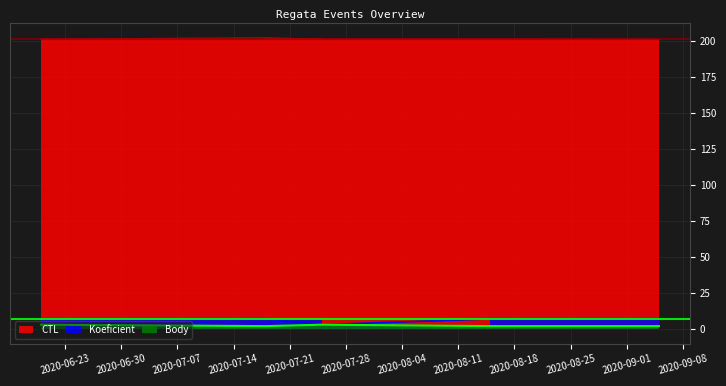

At how many categories does at least one series exceed 132?

5